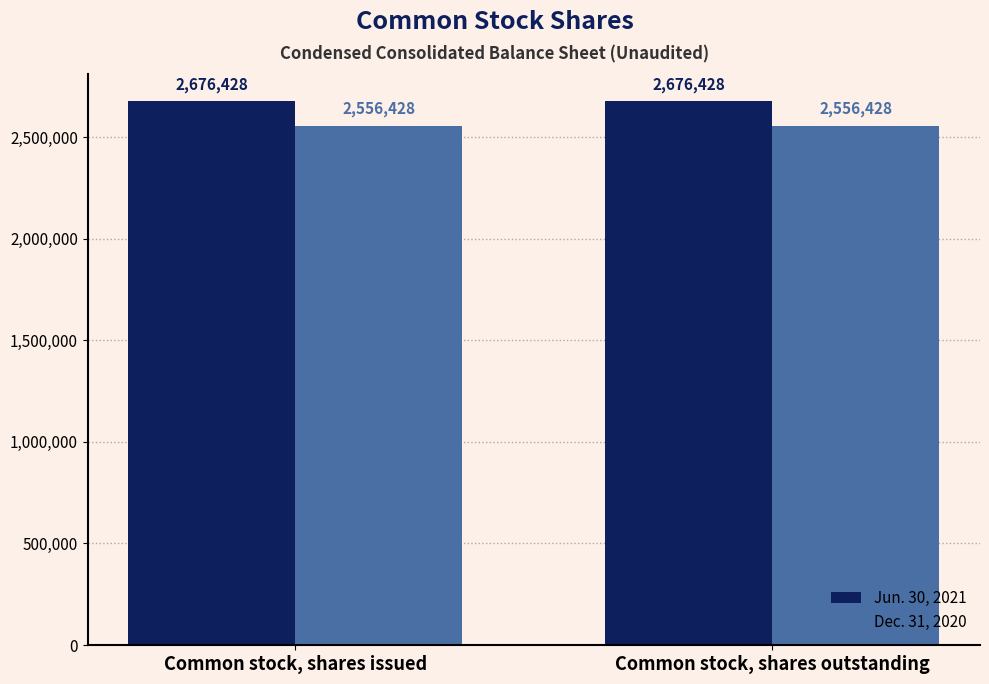

What position from the left is Common stock, shares issued?

1